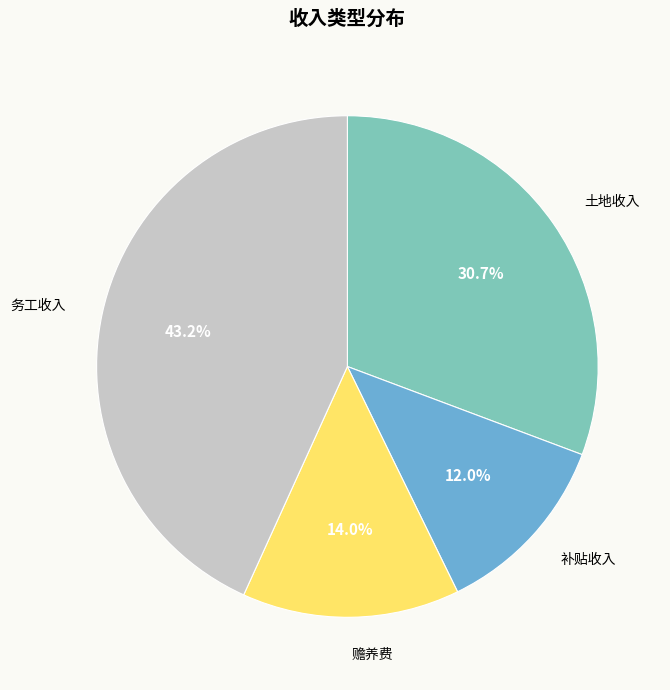

What percentage is NOT represented by 务工收入?

56.8%